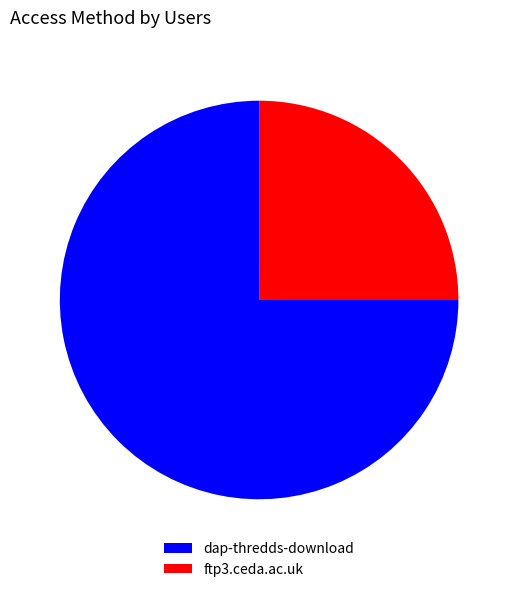

Combined, do ftp3.ceda.ac.uk and dap-thredds-download account for over 50%?

Yes